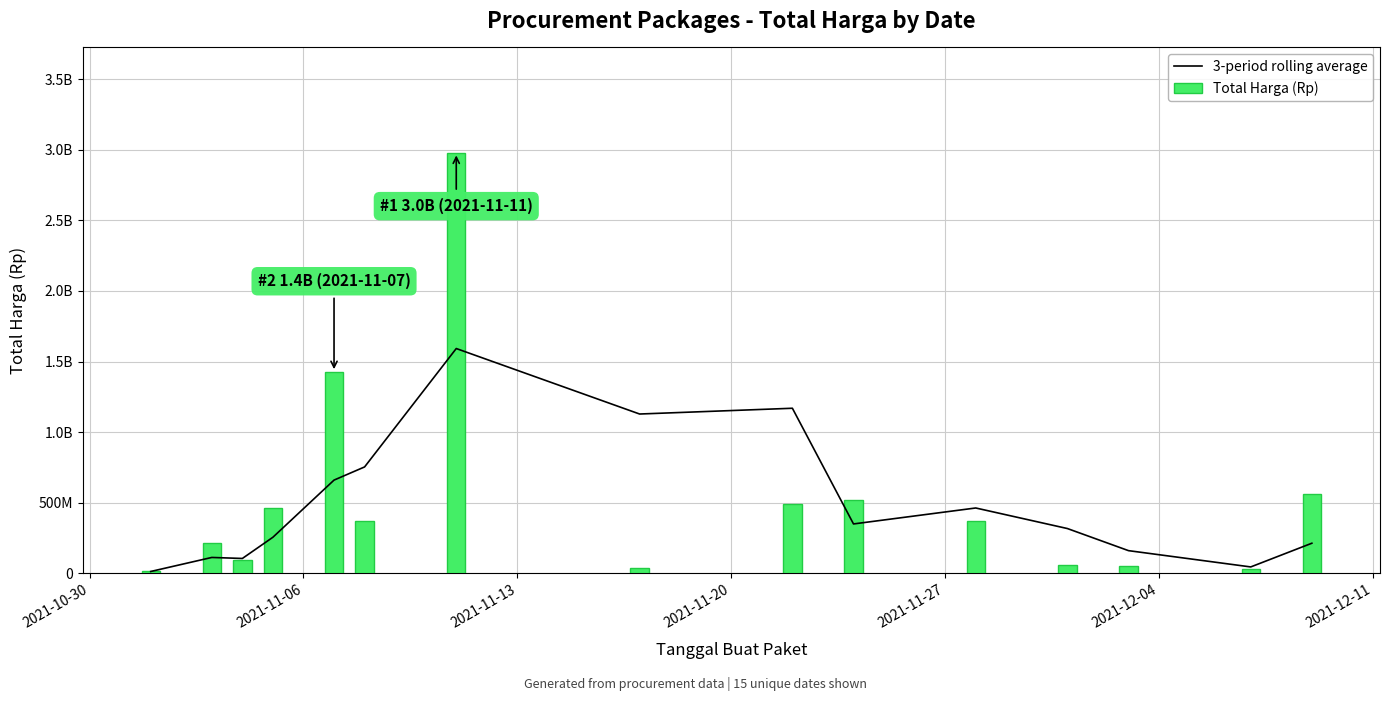

What is the smallest value displayed?

12787500.0